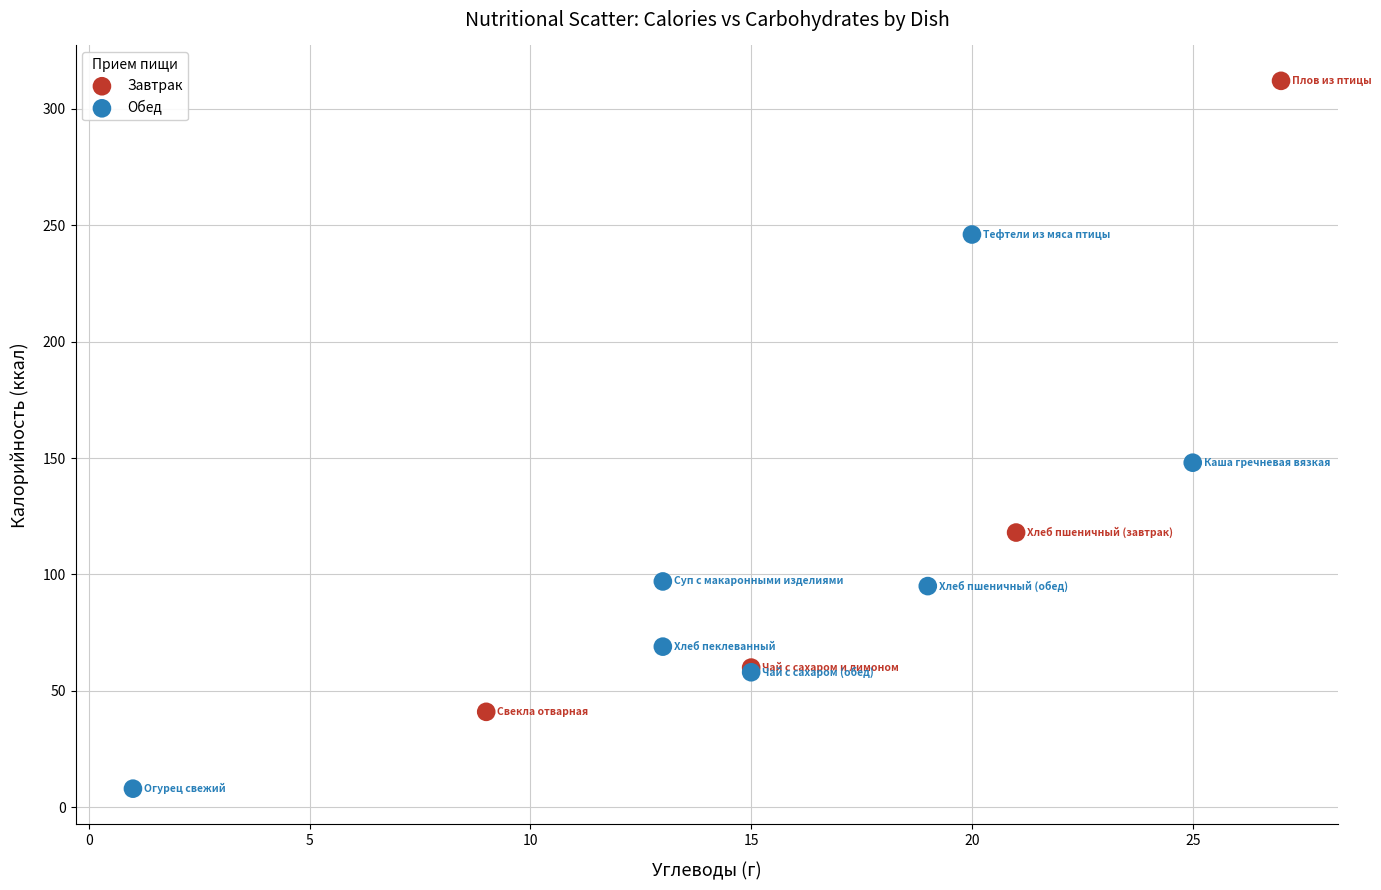

Which series has the widest spread of Y values?

Завтрак